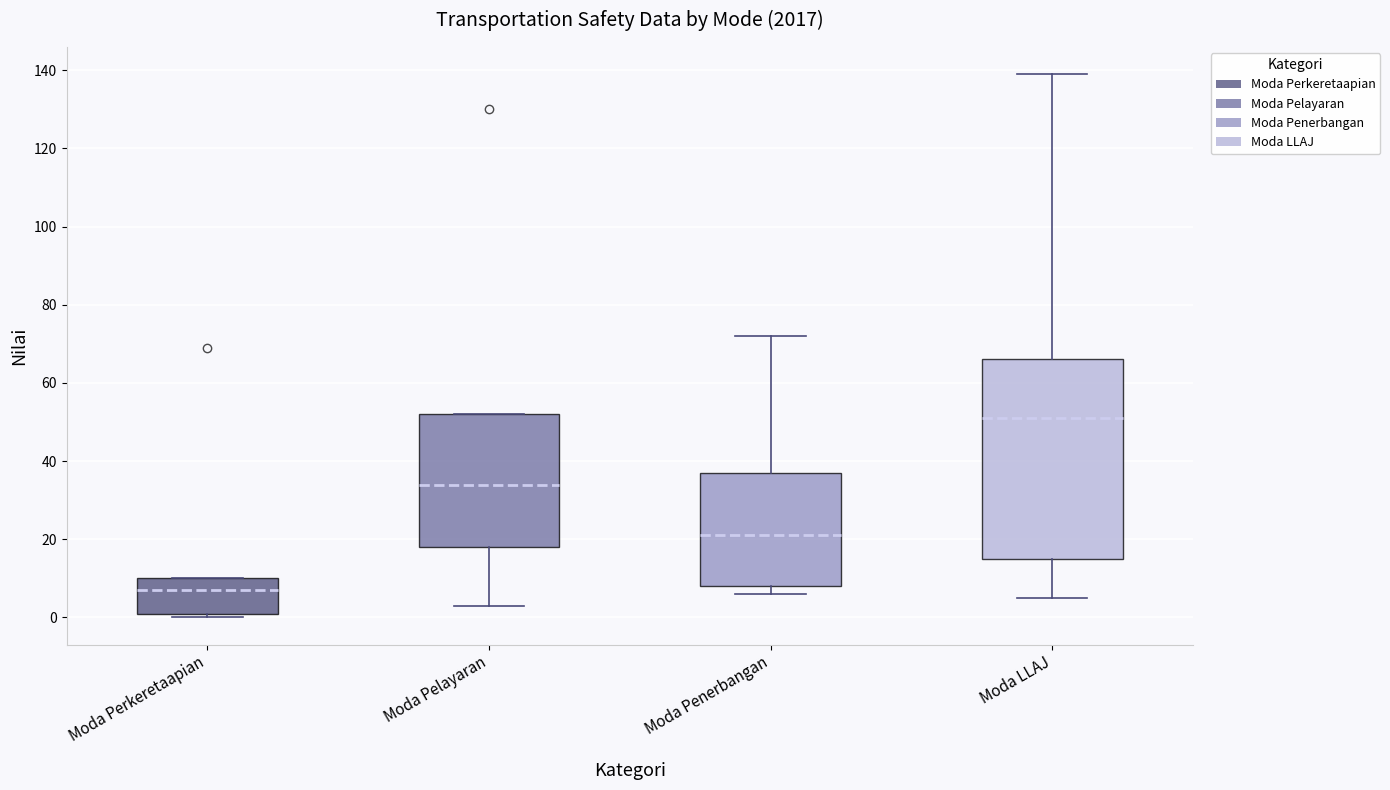

Reading left to right, read every box against the y-axis: the position of its median line, the range the box covers, and the ends of its whiskers. The values are not printed on the chart, so give them approximately, as read against the axis.

Moda Perkeretaapian: median 8, box 2 to 10, whiskers 0 to 10
Moda Pelayaran: median 34, box 18 to 52, whiskers 4 to 52
Moda Penerbangan: median 22, box 8 to 38, whiskers 6 to 72
Moda LLAJ: median 52, box 16 to 66, whiskers 6 to 140